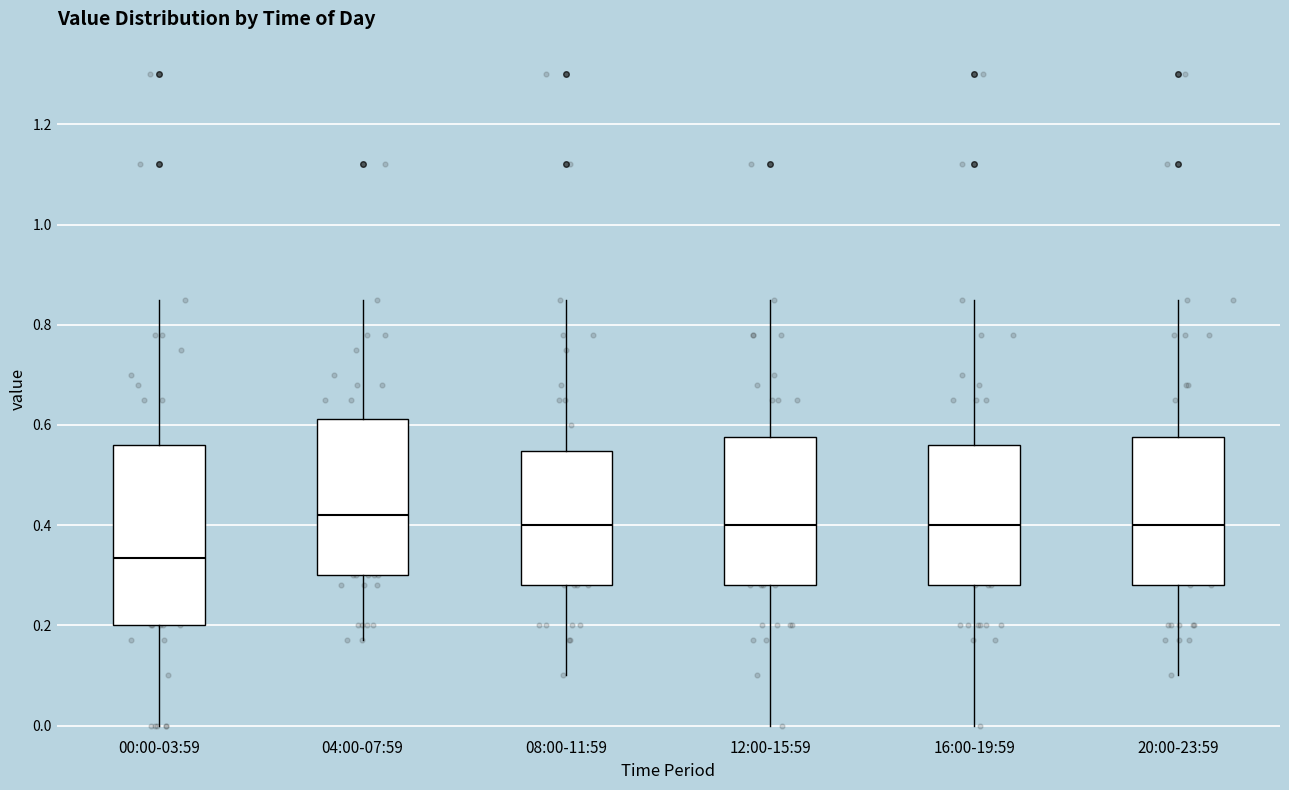

Where does the upper whisker of the box for 00:00-03:59 end on the y-axis? The values are not printed on the chart, so give them approximately, as read against the axis.

0.86